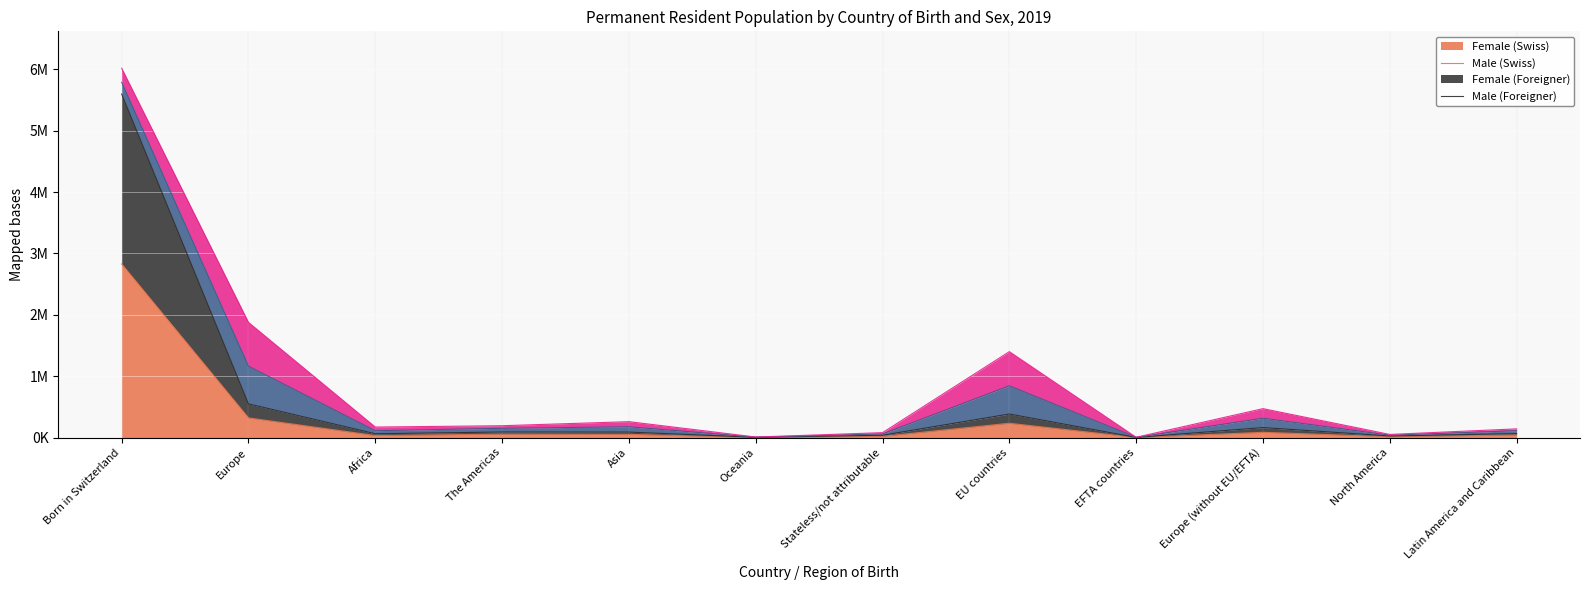

Which category has the highest value across all series?

Born in Switzerland